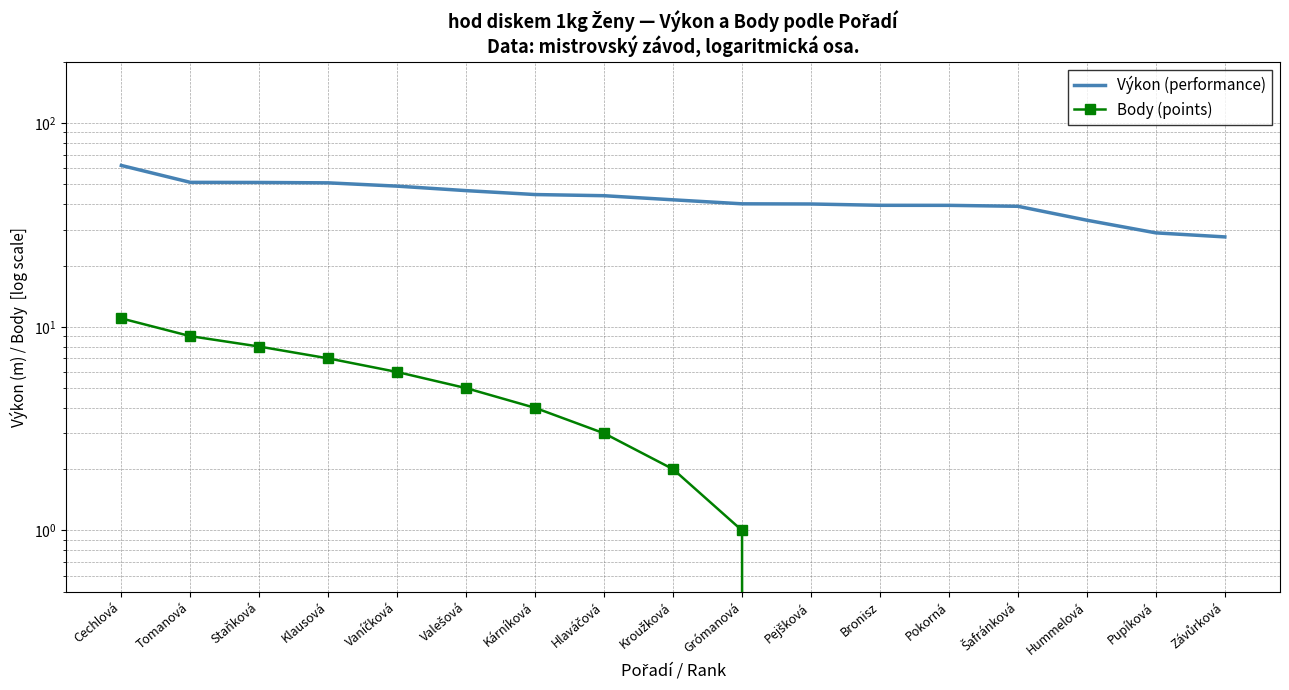

What is the label of the 13th point from the right?

Vaníčková